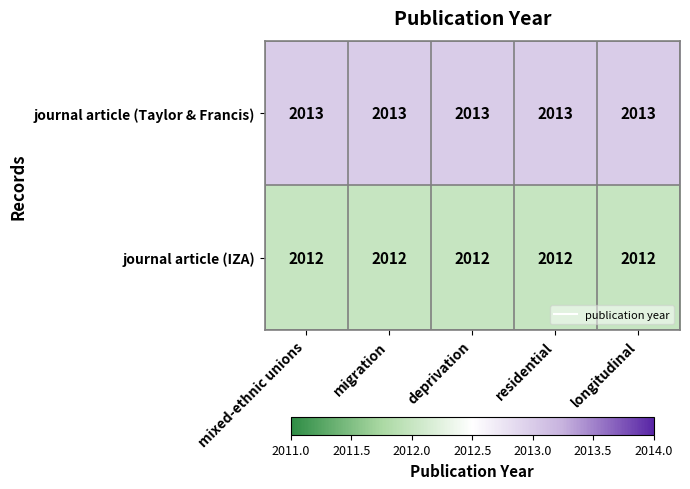

What is the total value across all series at longitudinal?

4025